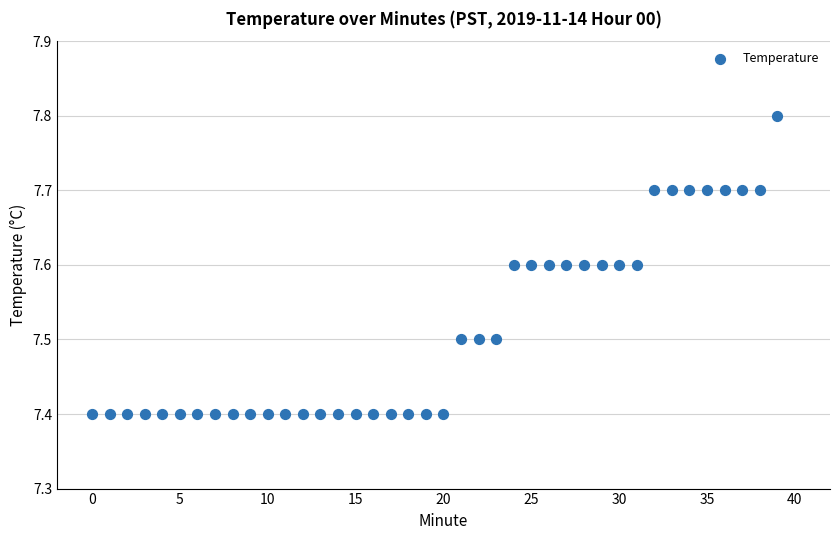

What is the range of Y values (max minus min)?

0.4